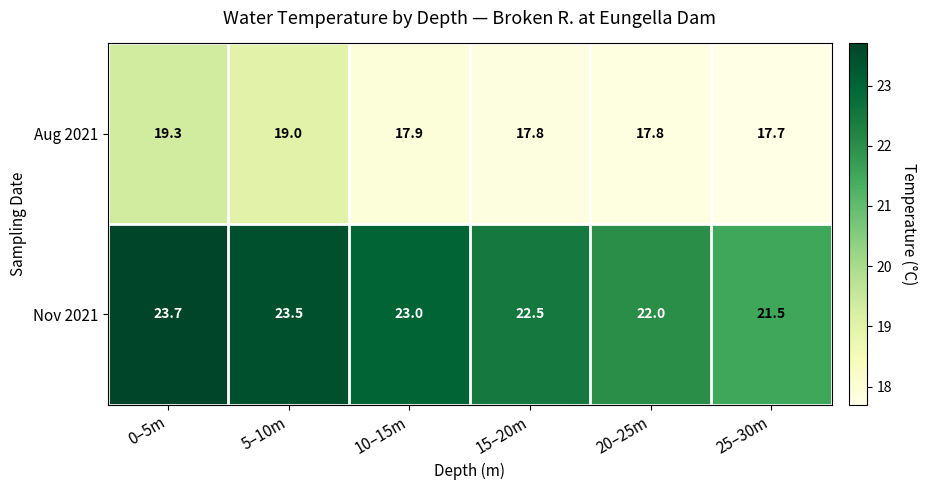

Reading right to left, what are all the values shown in this chart?

Aug 2021: 17.7	17.8	17.8	17.9	19.0	19.3
Nov 2021: 21.5	22.0	22.5	23.0	23.5	23.7